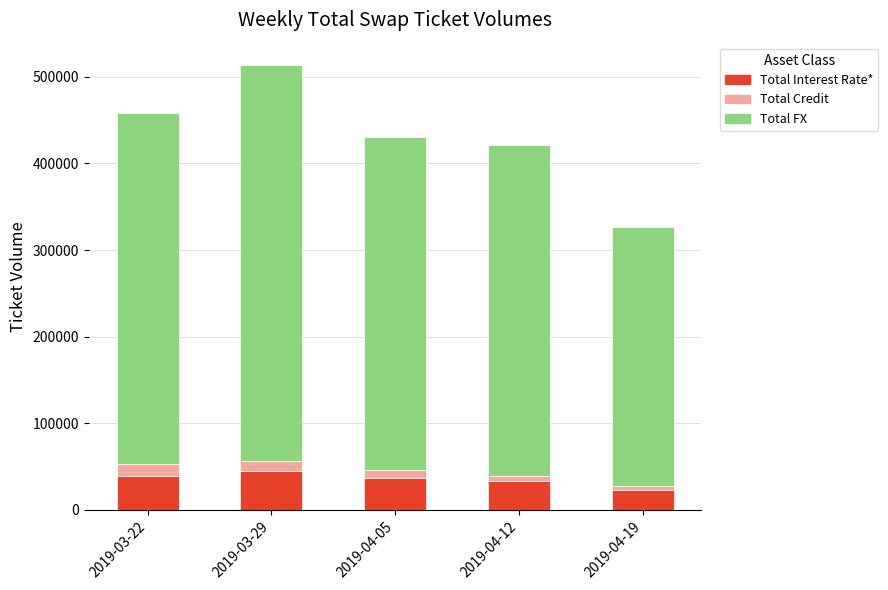

What is the highest value of the Total Interest Rate* series?

45374